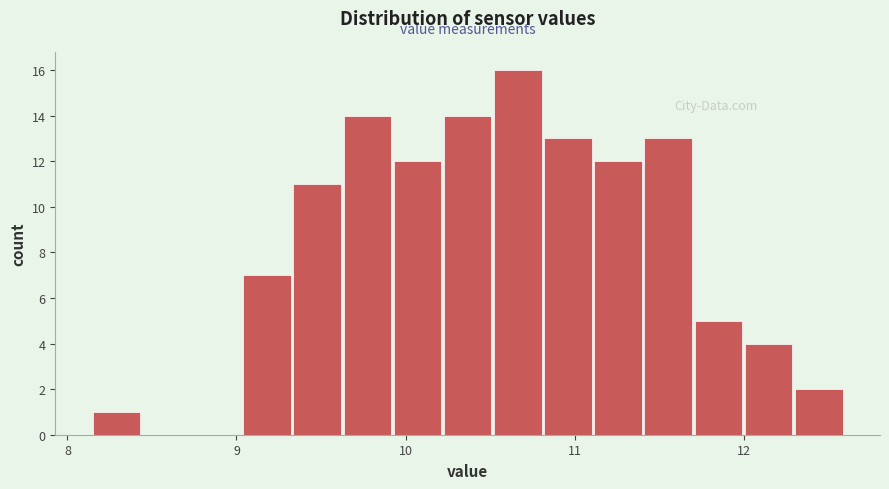

Around what value on the x-axis is the tallest bar? Give the approximate position of its centre, as read against the axis.

10.7